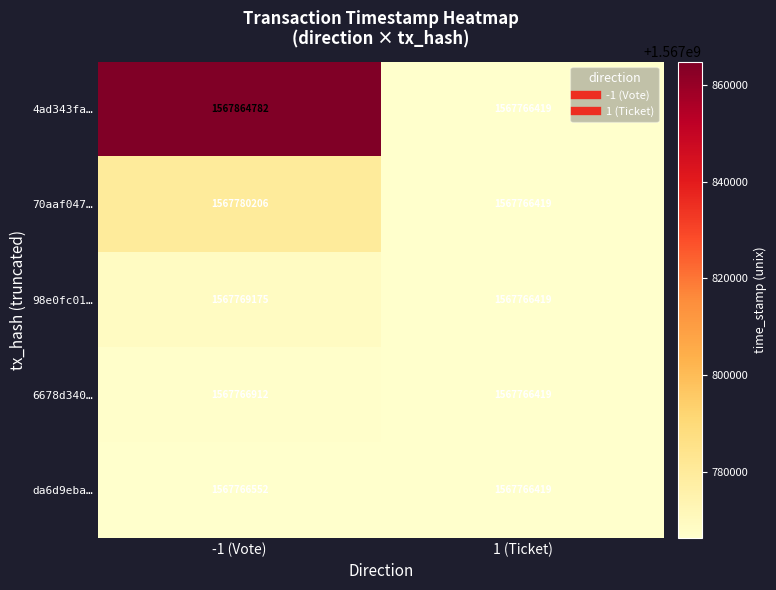

The value of da6d9eba… at -1 (Vote) is 1567766552. True or false?

True